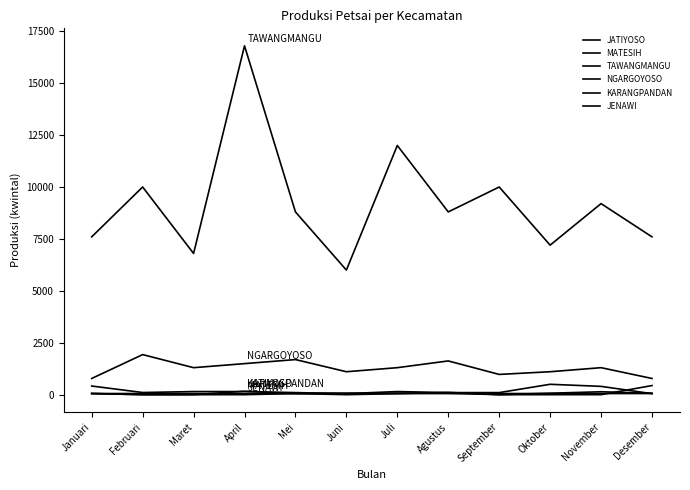

Is this an area chart (filled region under the line)?

No